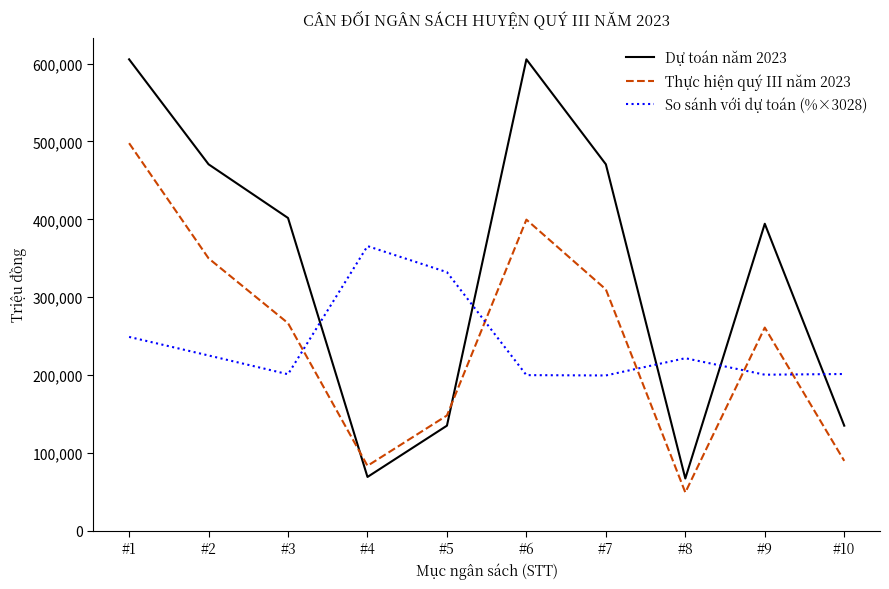

True or false: Dự toán năm 2023 and So sánh với dự toán (%×3028) intersect in this chart.

True